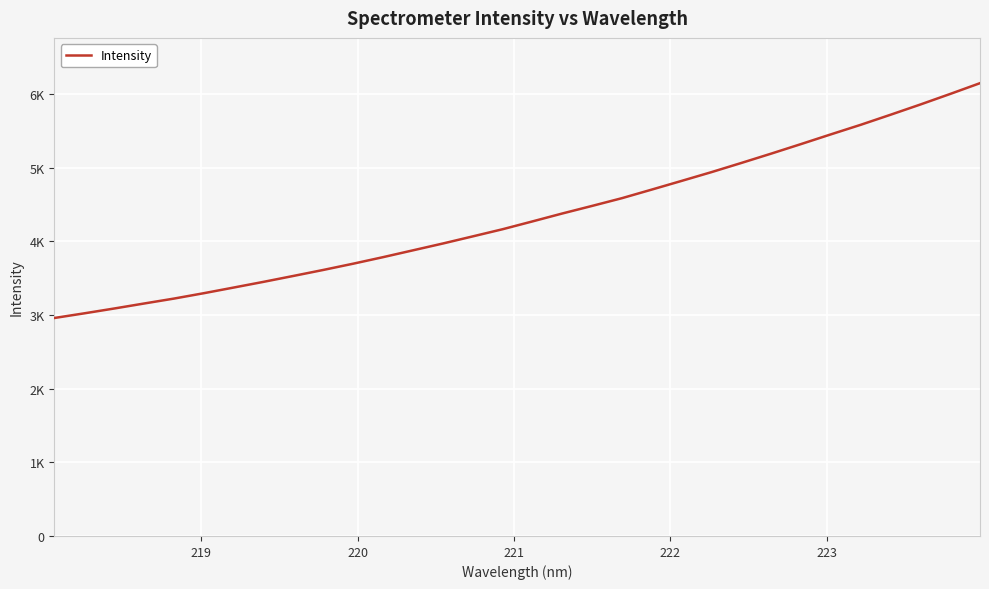

What is the average value?

4336.6